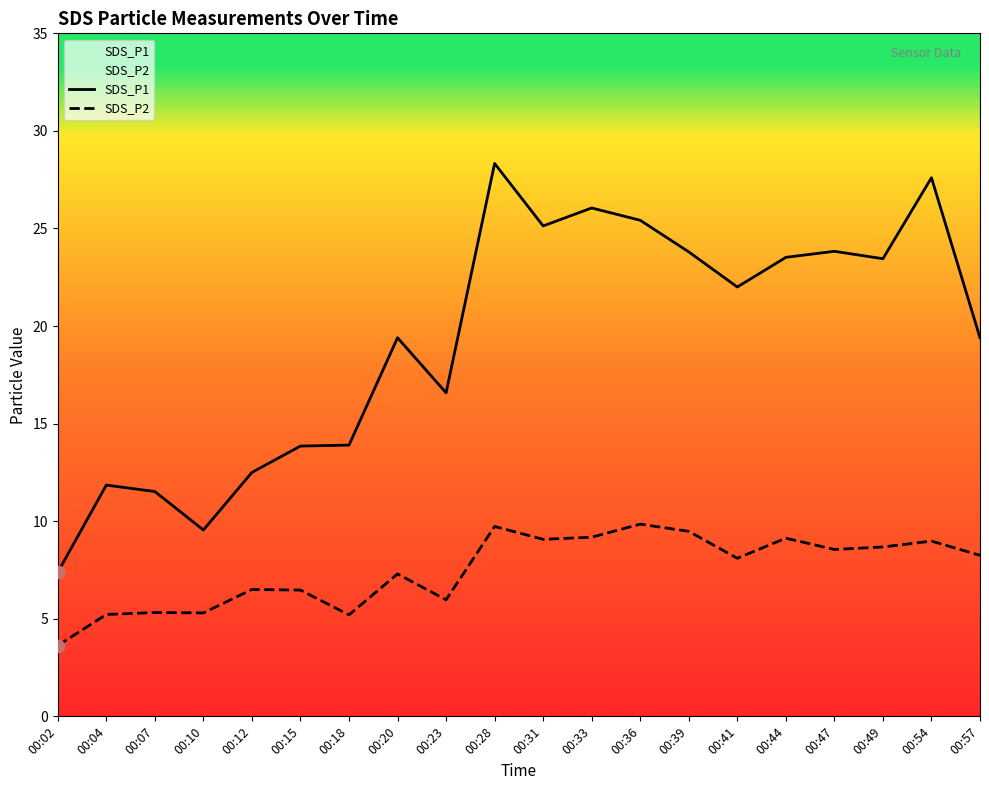

Which series has the largest Y range (max minus min)?

SDS_P1